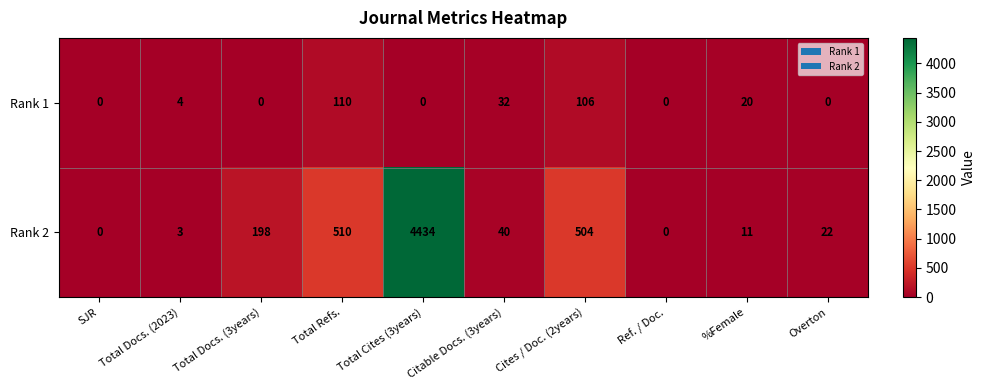

The value of Rank 1 at Total Docs. (3years) is -65. True or false?

False